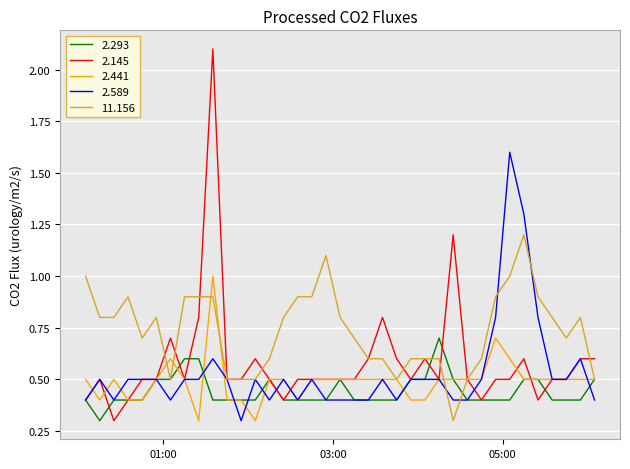

Which series has the largest total across all categories?

11.156